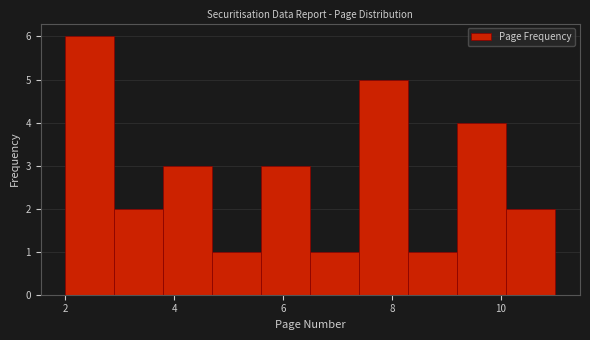

Reading left to right, transcribe this chart: for each bar, give the range it covers on the x-axis and its height. Neither the bar edges nor the heights are printed on the chart, so give them approximately, as read against the axes.

2.0 to 2.9: 6
2.9 to 3.8: 2
3.8 to 4.7: 3
4.7 to 5.6: 1
5.6 to 6.5: 3
6.5 to 7.4: 1
7.4 to 8.3: 5
8.3 to 9.2: 1
9.2 to 10.1: 4
10.1 to 11.0: 2